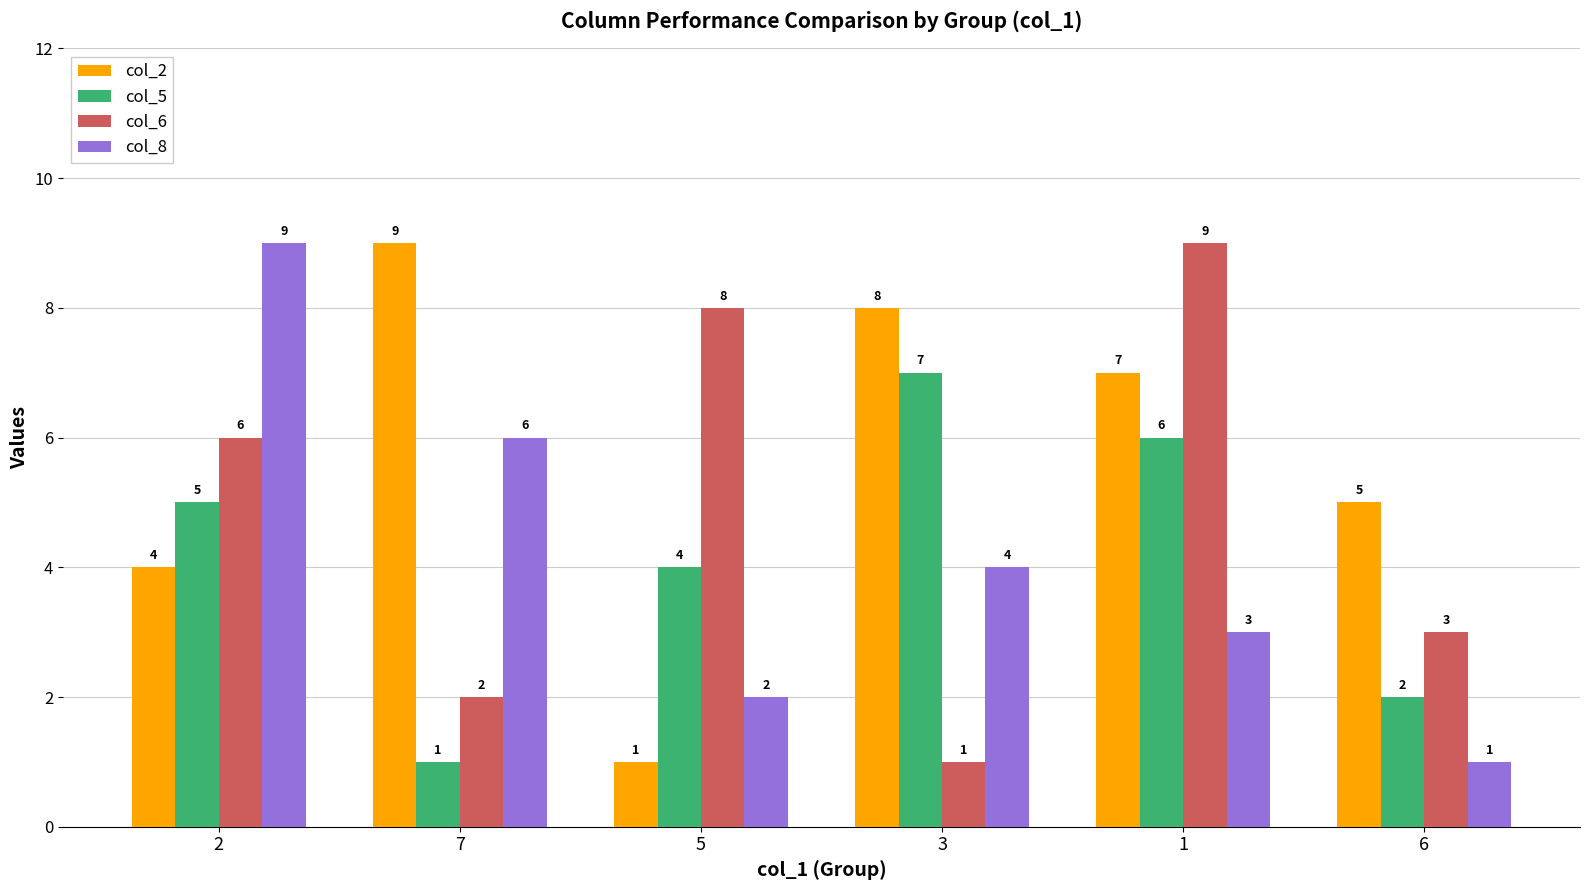

What are all the series names shown in the legend?

col_2, col_5, col_6, col_8